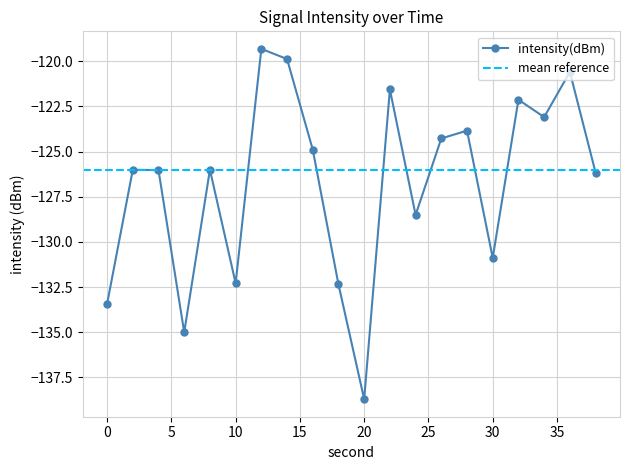

Reading right to left, extract all data points from this chart.

-126.2	-120.6	-123.1	-122.1	-130.9	-123.8	-124.3	-128.5	-121.6	-138.7	-132.4	-124.9	-119.9	-119.3	-132.3	-126.0	-135.0	-126.0	-126.0	-133.4